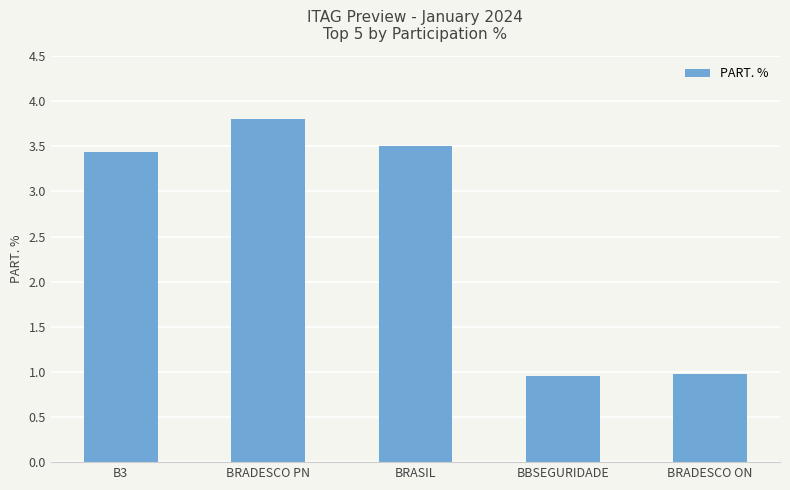

What is the ratio of the value at BBSEGURIDADE to the value at B3?

0.3